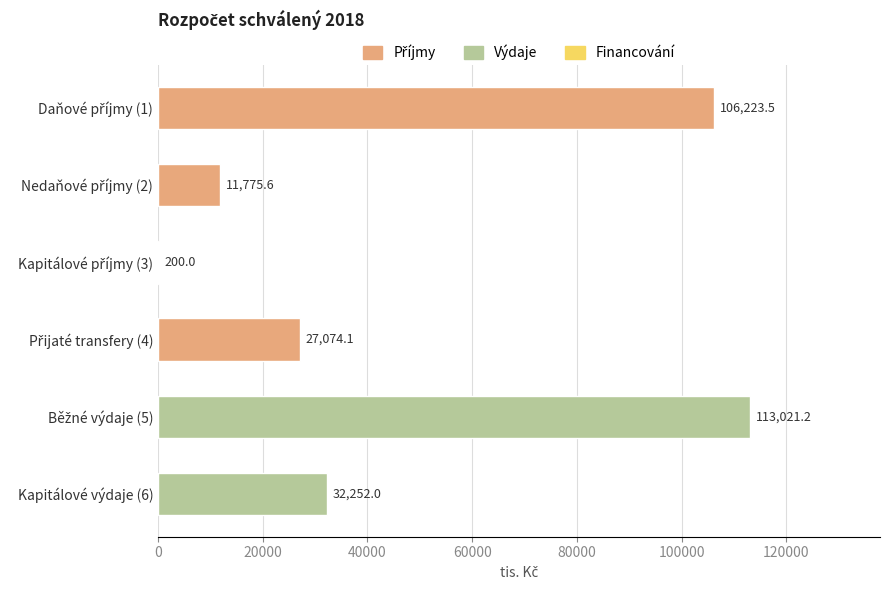

Are the bars horizontal?

Yes